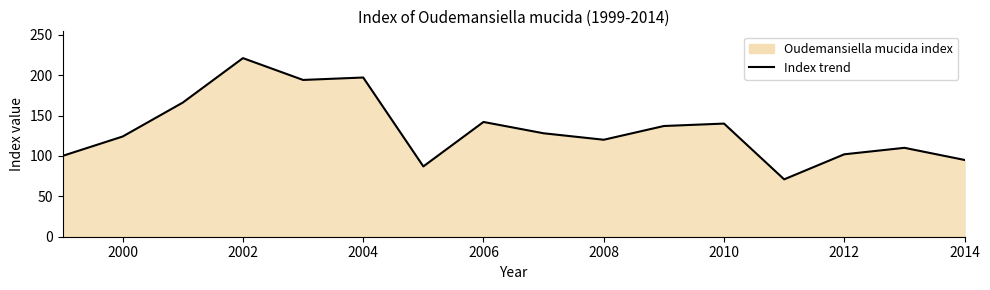

What is the difference between the maximum and minimum values?

150